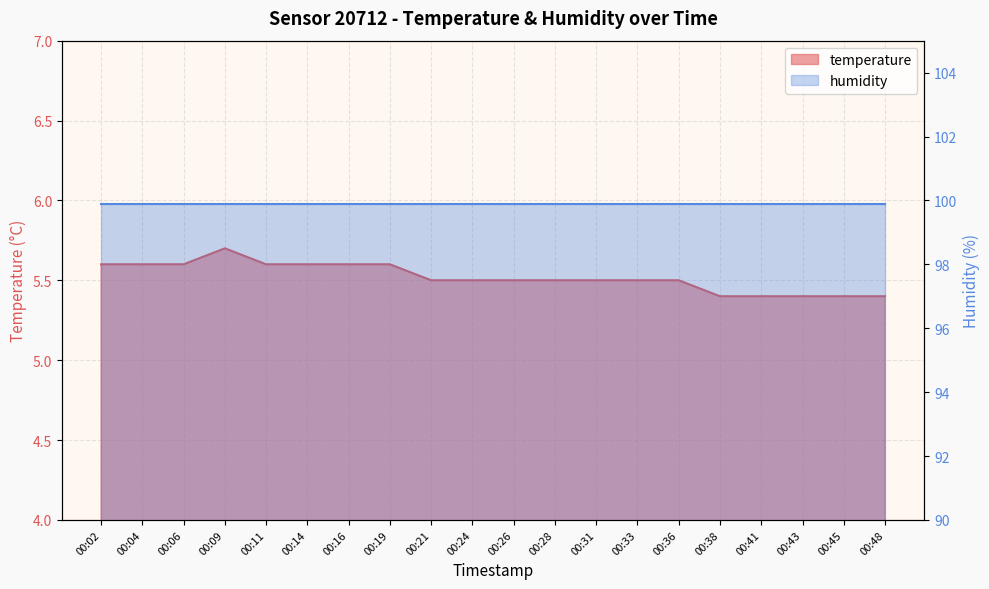

What is the difference between the second highest and minimum values?

0.2